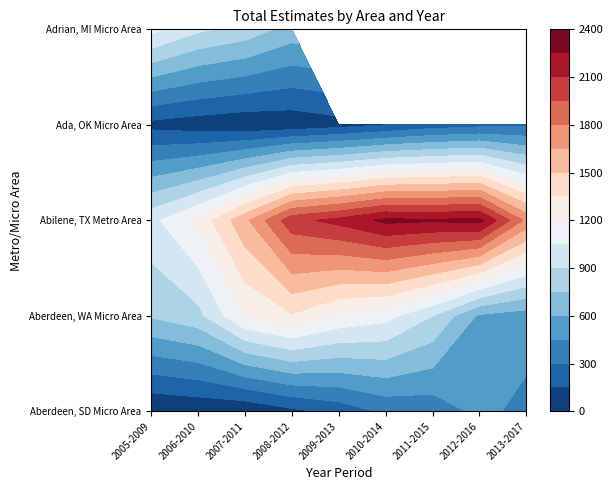

What is the maximum value shown in the chart?

2297